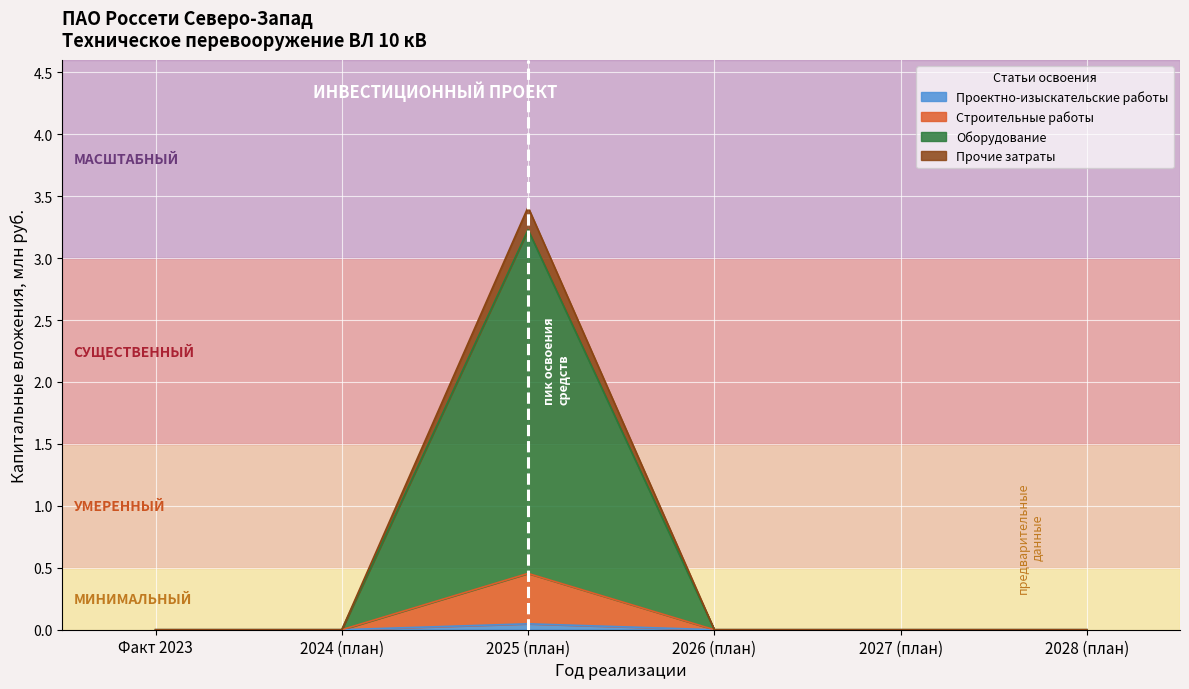

Does the chart display data point markers on the line(s)?

No